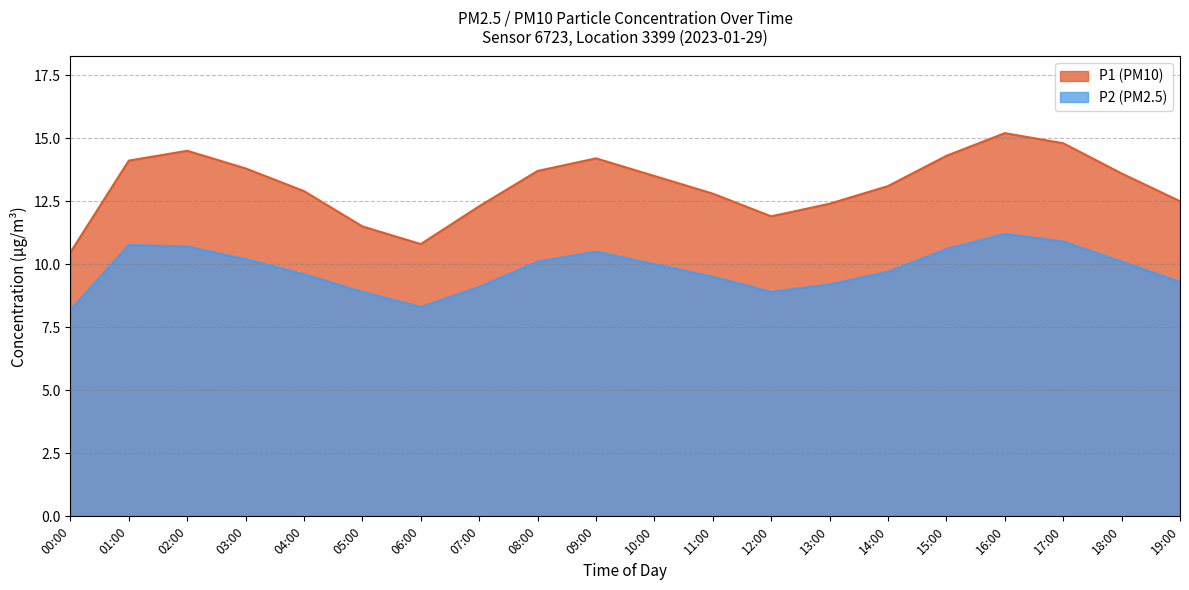

Reading left to right, what are all the values shown in this chart?

00:00=10.5	01:00=14.1	02:00=14.5	03:00=13.8	04:00=12.9	05:00=11.5	06:00=10.8	07:00=12.3	08:00=13.7	09:00=14.2	10:00=13.5	11:00=12.8	12:00=11.9	13:00=12.4	14:00=13.1	15:00=14.3	16:00=15.2	17:00=14.8	18:00=13.6	19:00=12.5